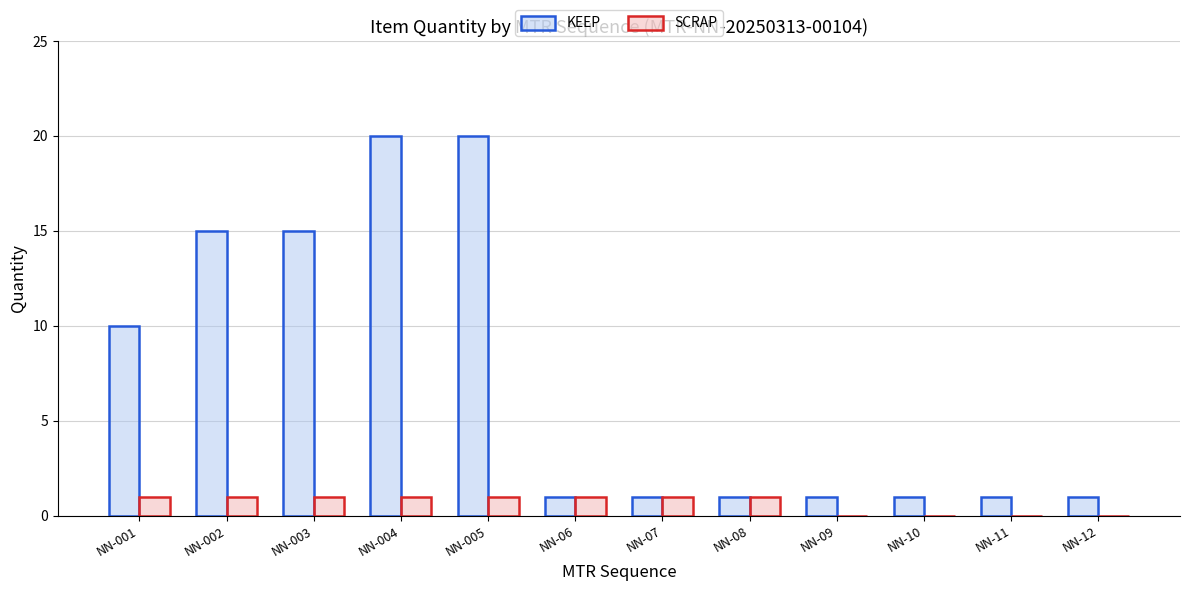

How many groups of bars are there?

12